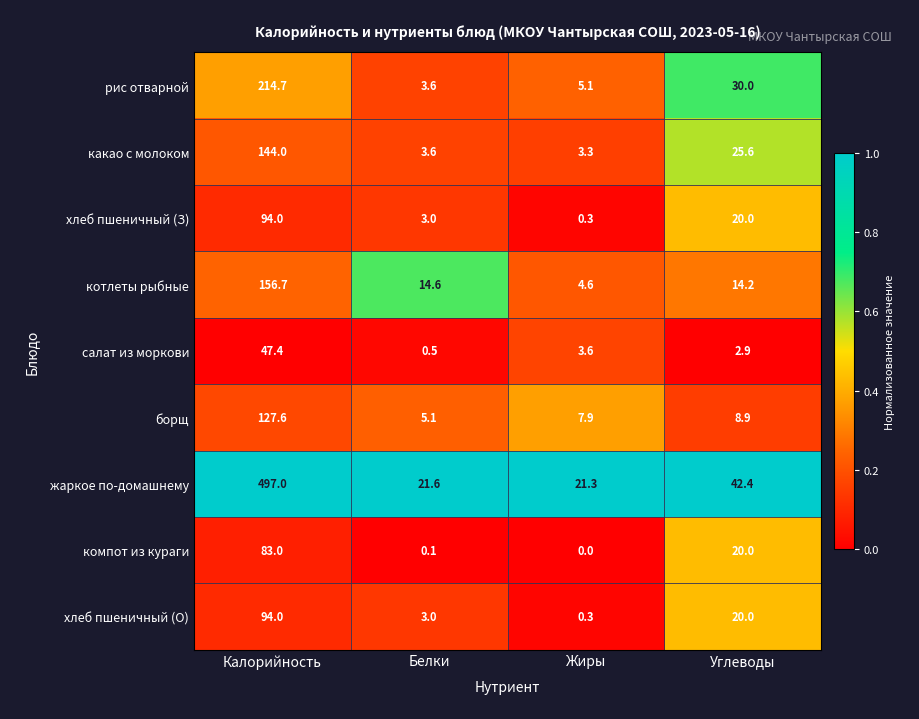

At which label is борщ closest to 66?

Углеводы